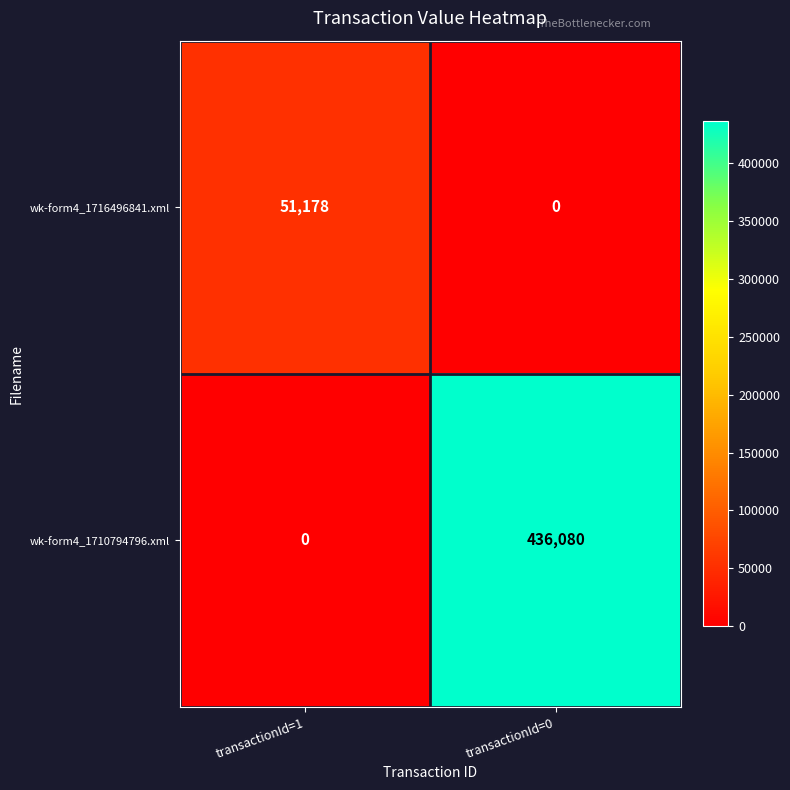

Is it true that wk-form4_1716496841.xml equals 51178 at transactionId=1?

True